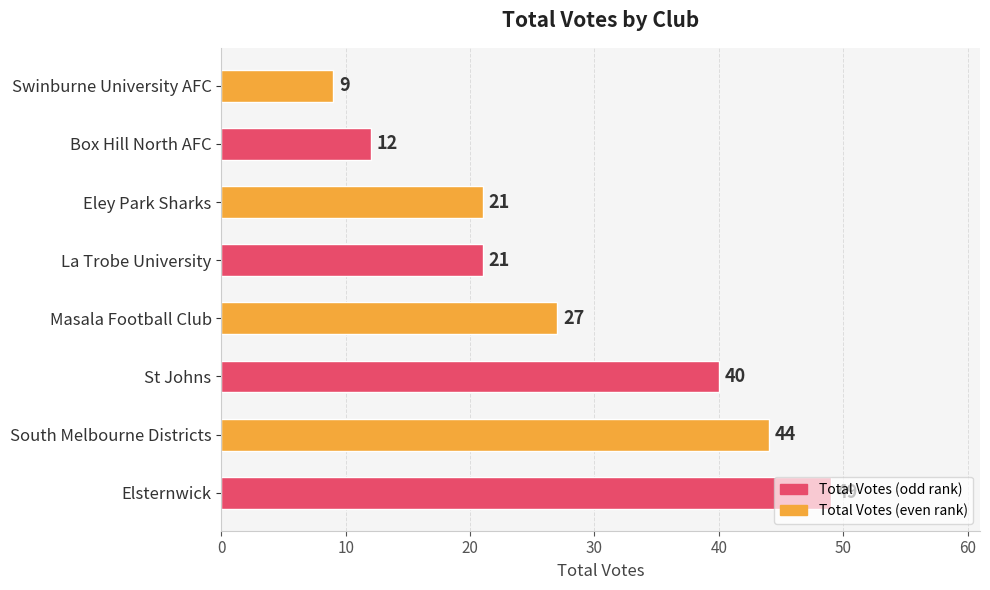

Does the chart contain stacked bars?

No